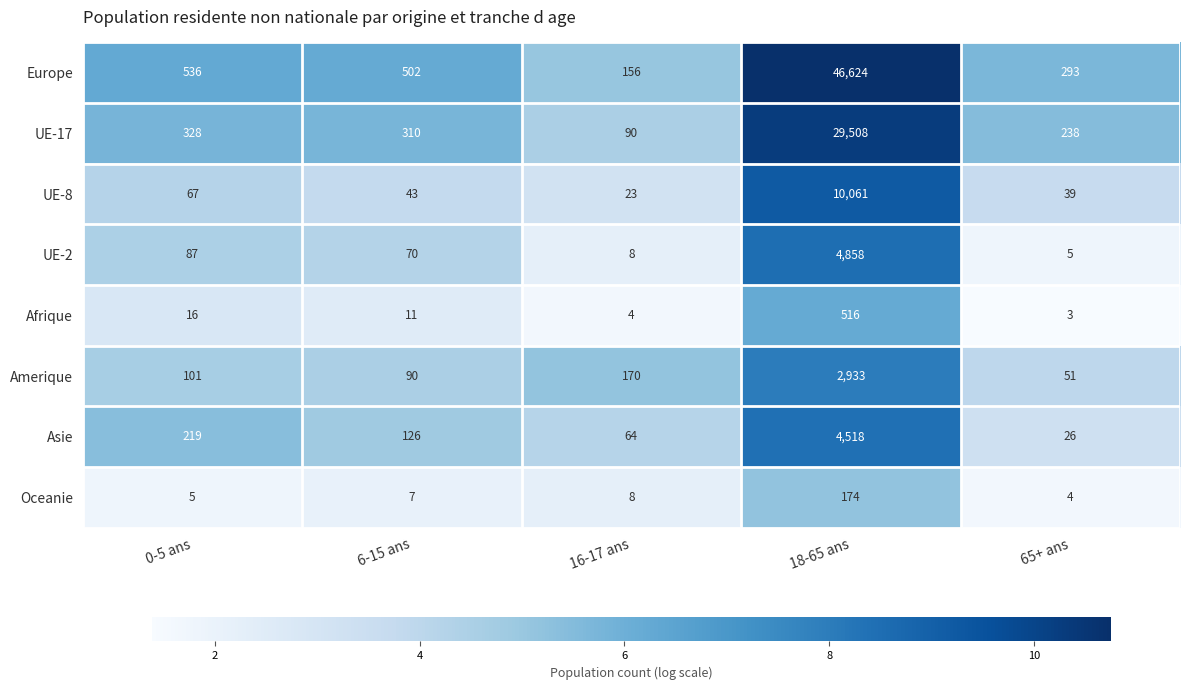

How many distinct data groups are displayed?

8